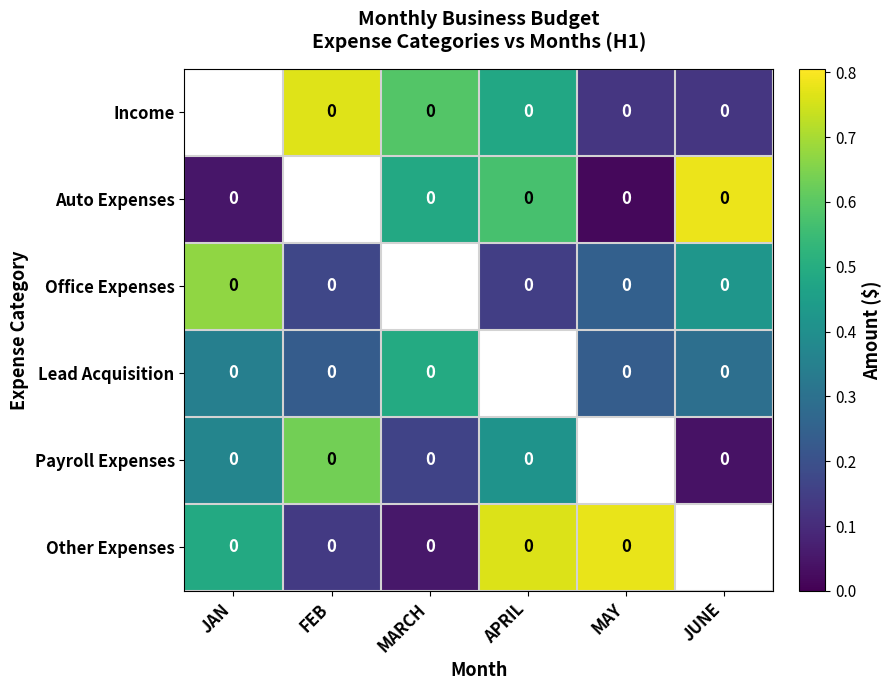

Is it true that Lead Acquisition equals 0.8 at MARCH?

False